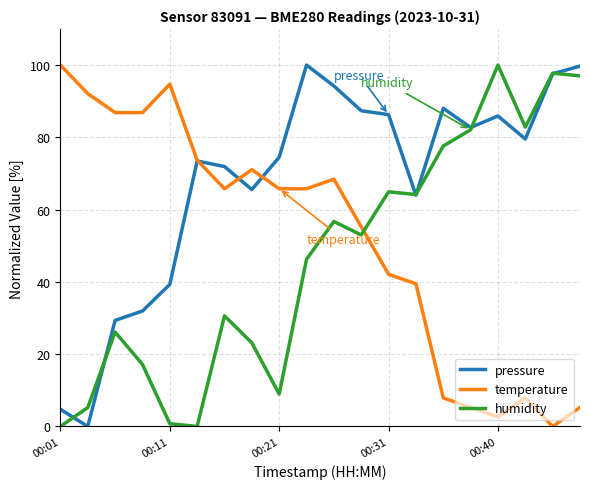

List the series in order of their overall mean, highest first.

pressure, temperature, humidity